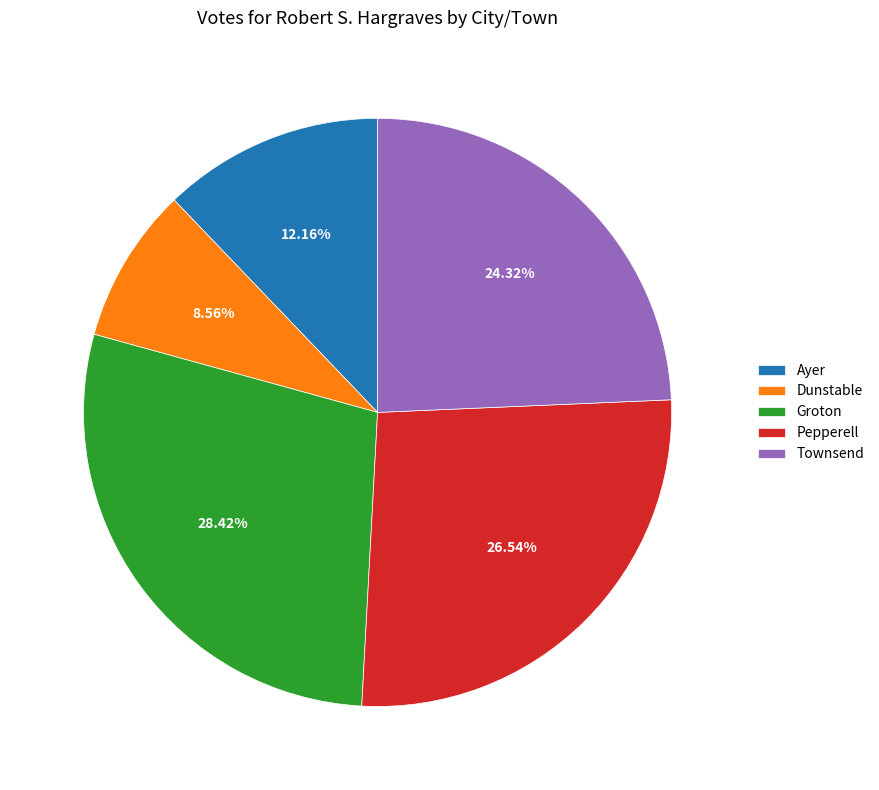

What percentage is NOT represented by Townsend?

75.7%